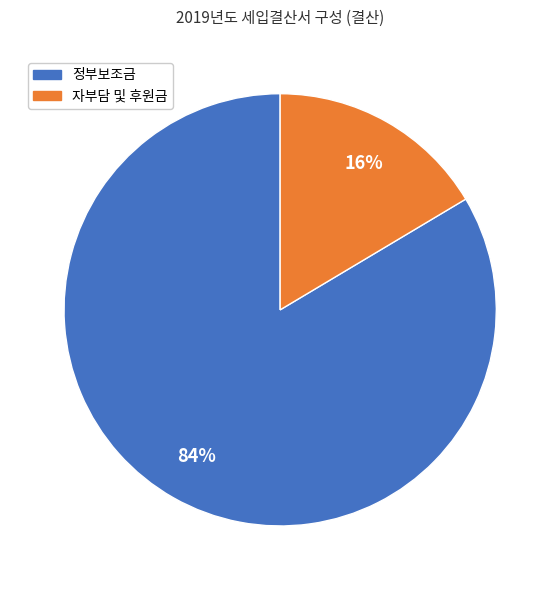

Is it true that 정부보조금 is 78% of the pie?

False